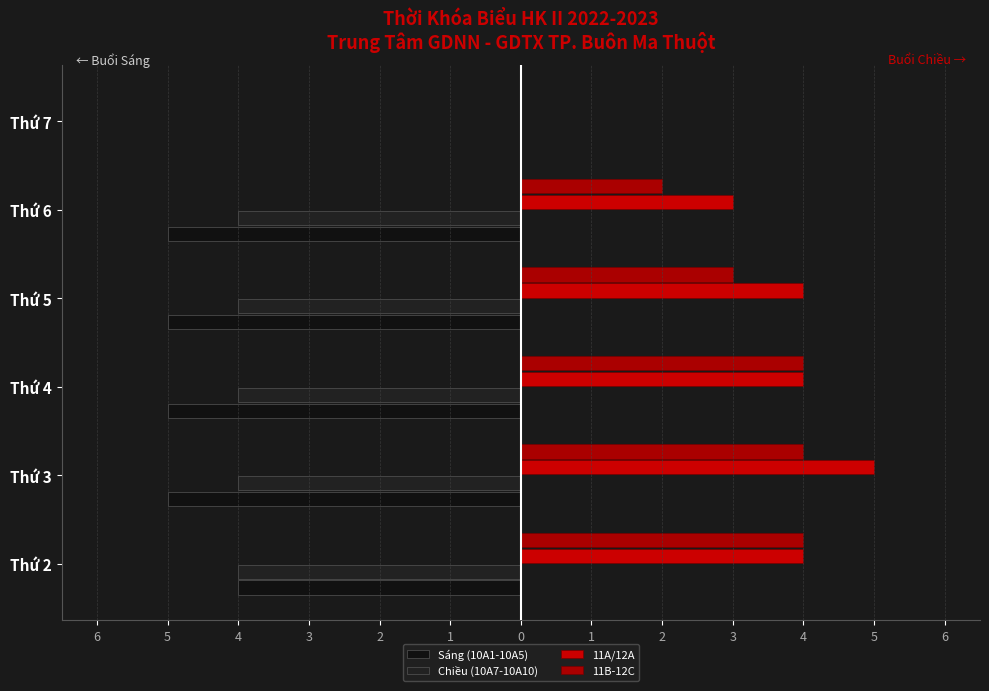

What is the value of the 11A/12A bar at the 2nd from the left?

5